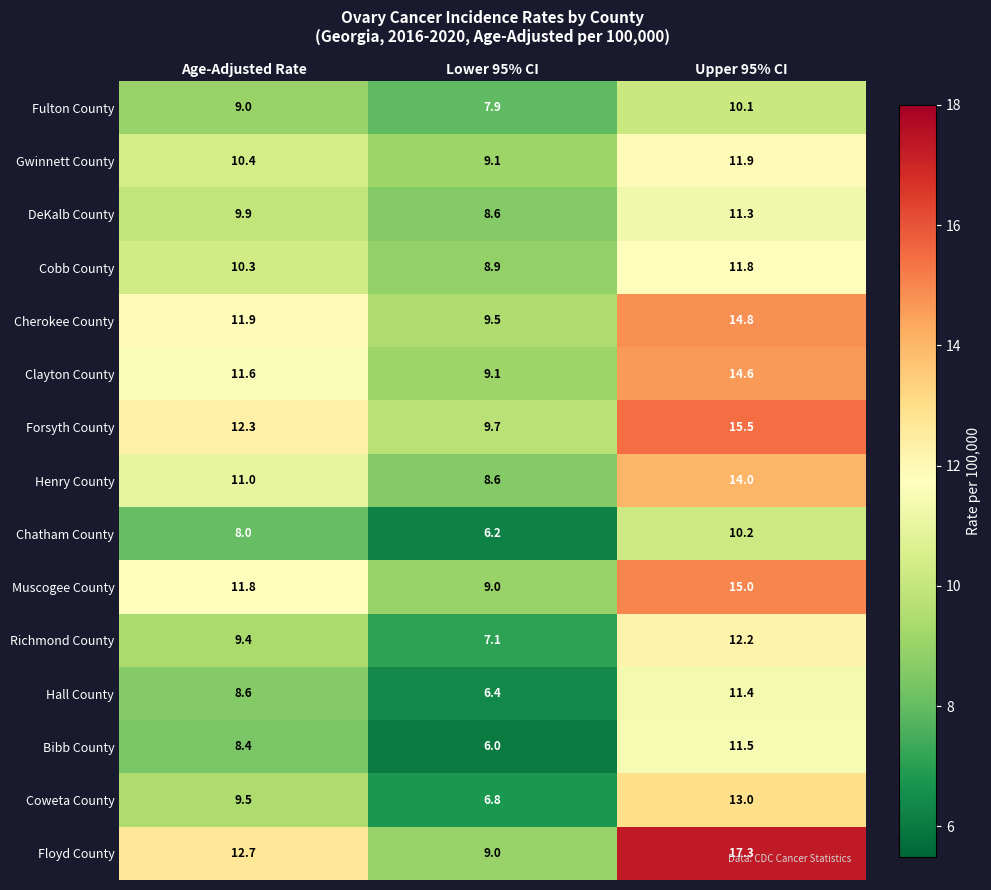

Which series has the widest spread of values?

Floyd County